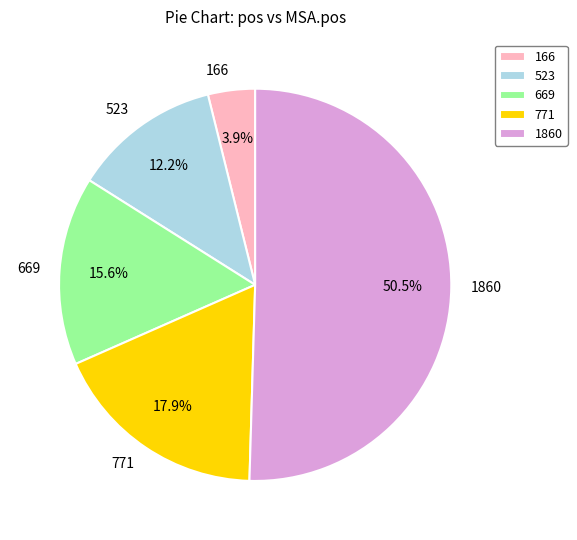

What is the largest slice in the pie chart?

1860